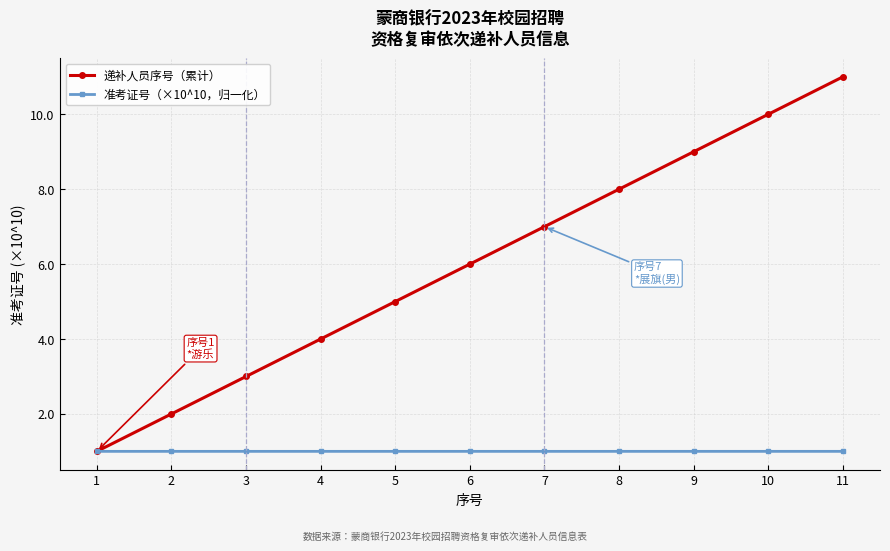

What value does the 准考证号（×10^10，归一化） series have at 2?

1.0